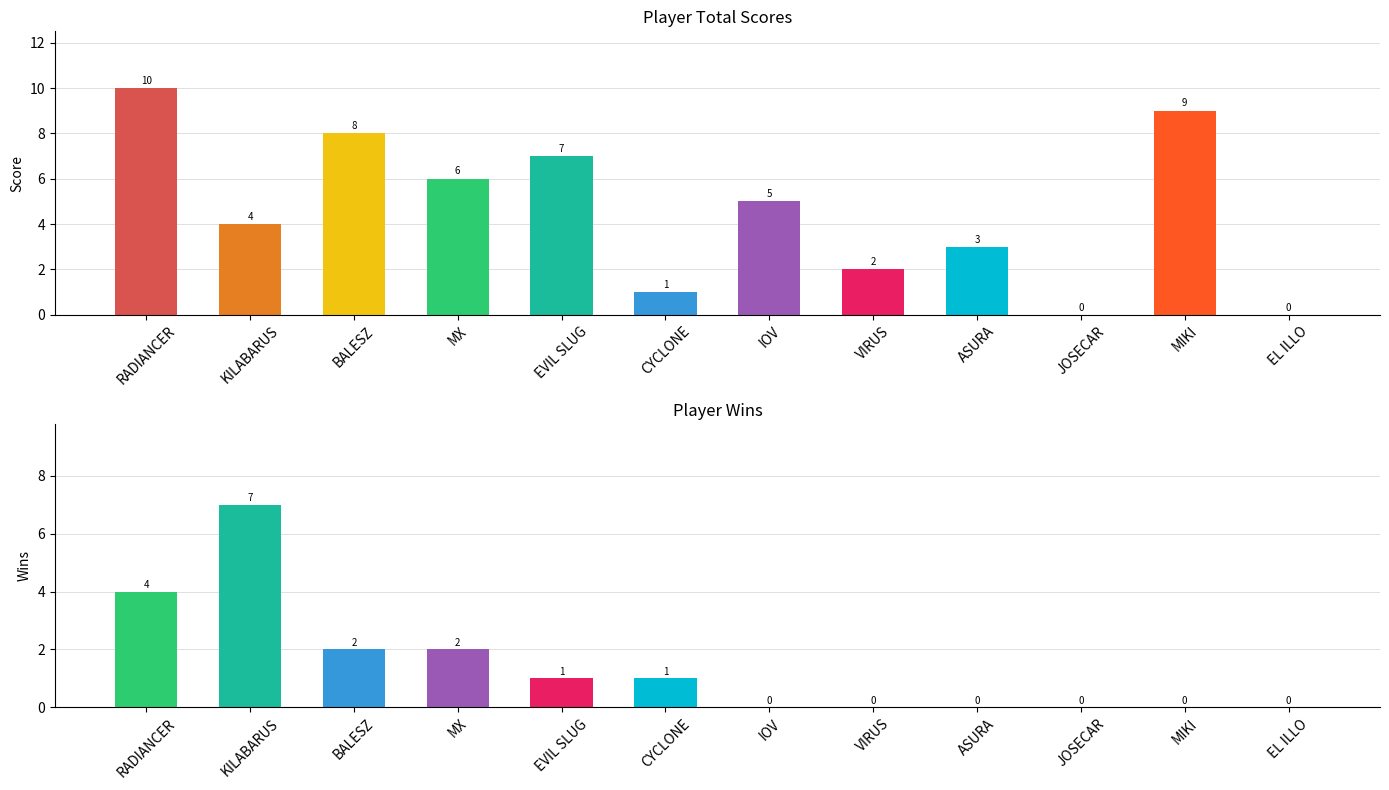

What is the maximum value for Total Score?

10